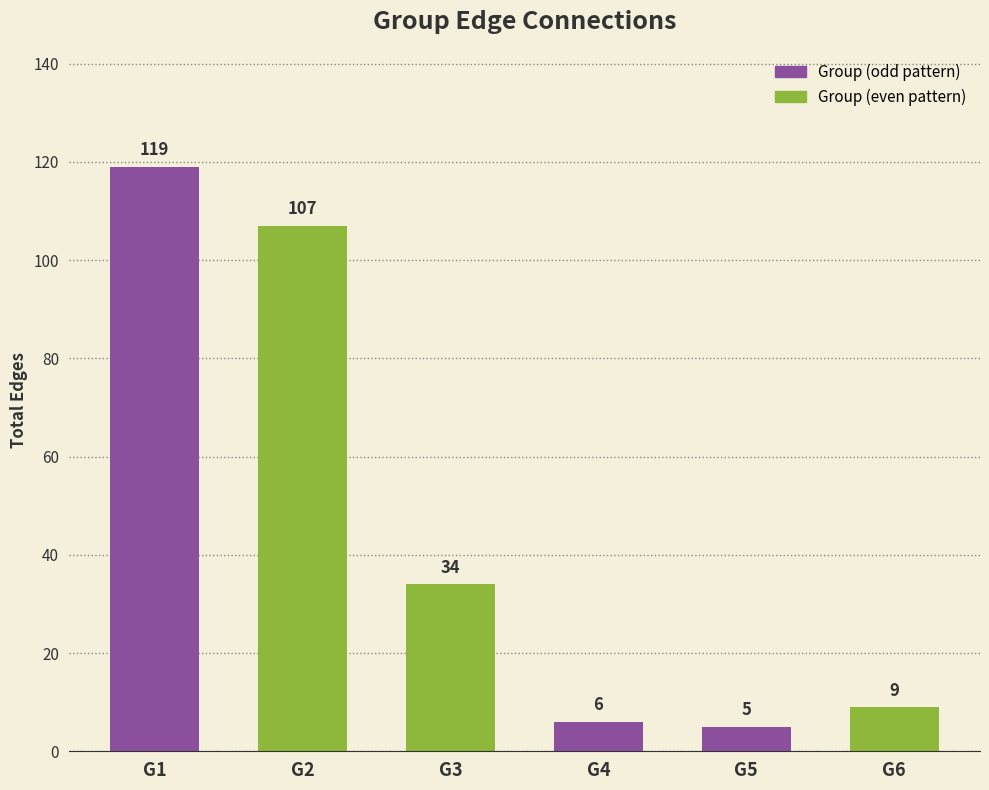

List the labels in order of value, largest first.

G1, G2, G3, G6, G4, G5